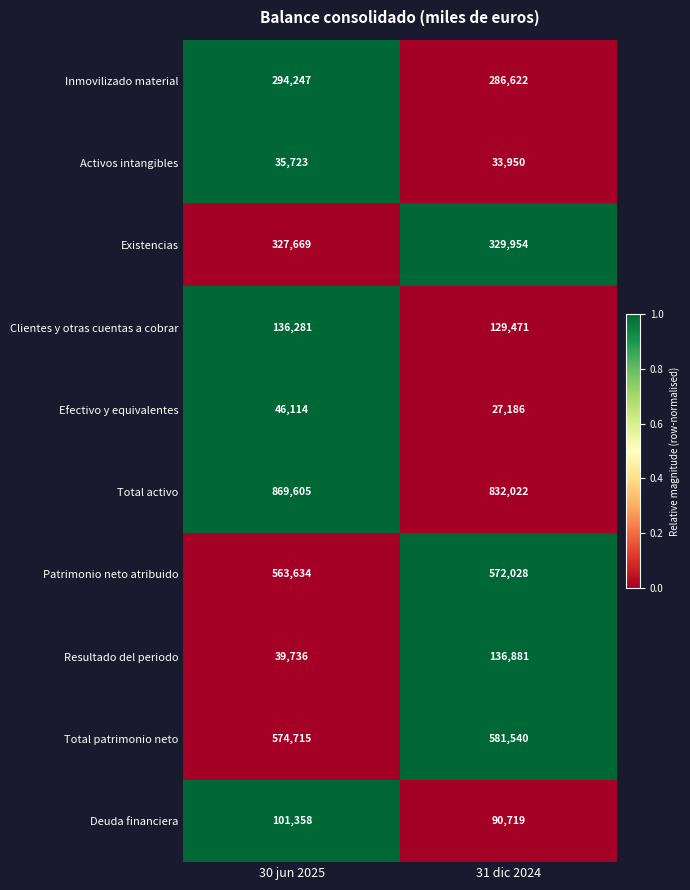

Reading right to left, transcribe all the data shown in this chart.

Inmovilizado material: 286622	294247
Activos intangibles: 33950	35723
Existencias: 329954	327669
Clientes y otras cuentas a cobrar: 129471	136281
Efectivo y equivalentes: 27186	46114
Total activo: 832022	869605
Patrimonio neto atribuido: 572028	563634
Resultado del periodo: 136881	39736
Total patrimonio neto: 581540	574715
Deuda financiera: 90719	101358